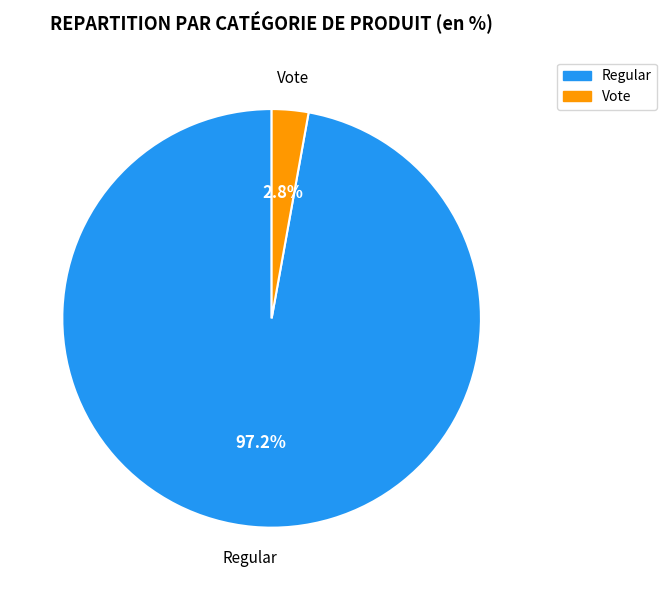

Count the number of slices in the pie.

2